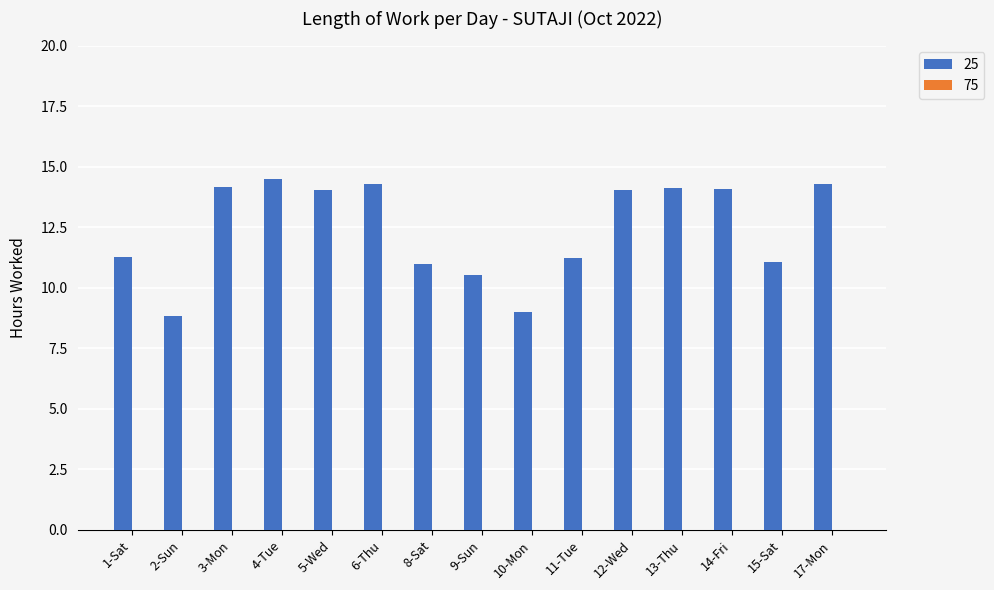

What is the ratio of the value at 8-Sat to the value at 2-Sun?

1.2